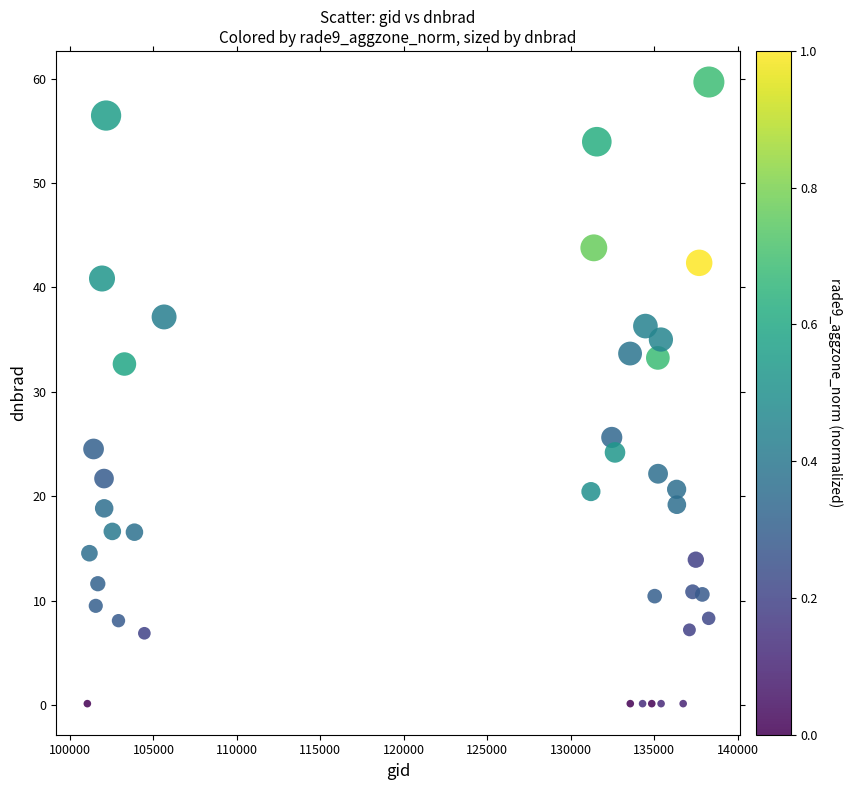

What is the range of X values (max minus min)?

37243.0